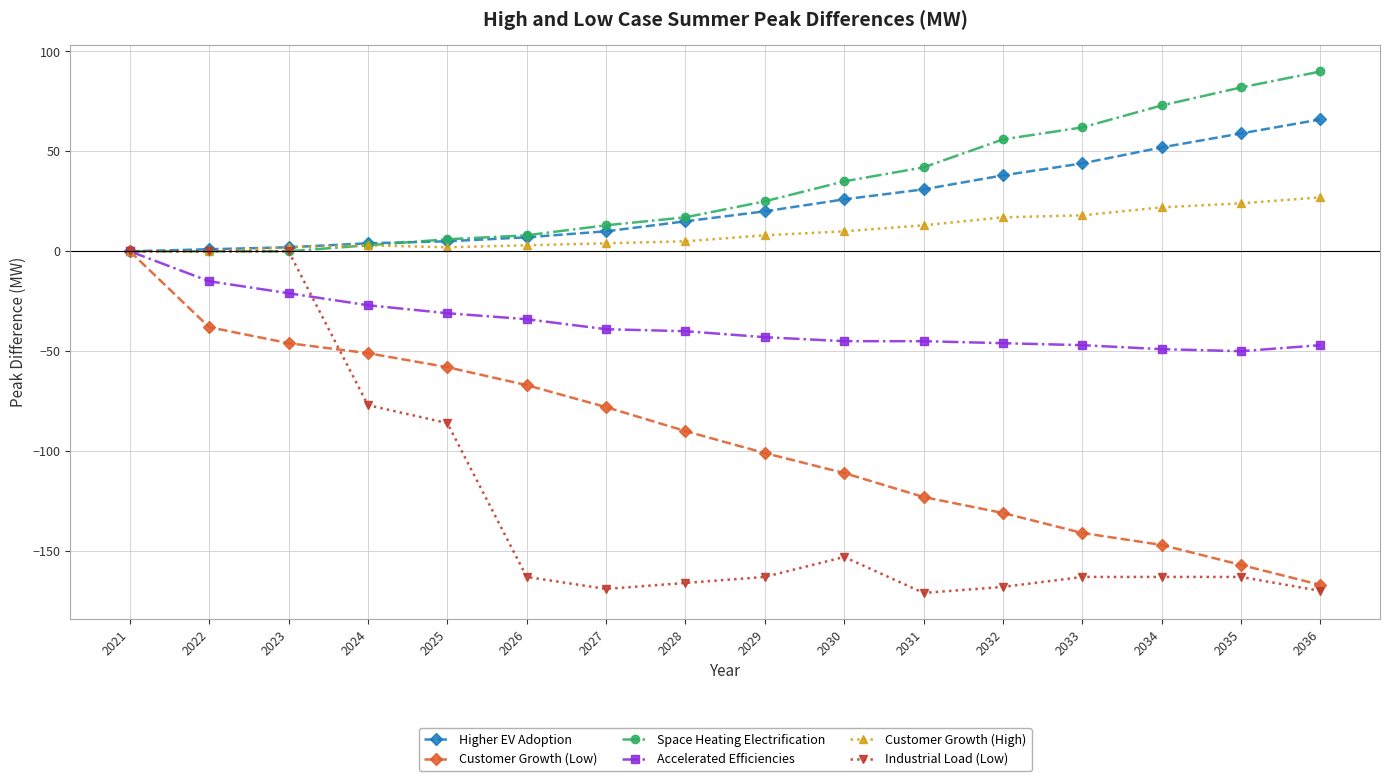

What value does the Customer Growth (Low) series have at 2034?

-147